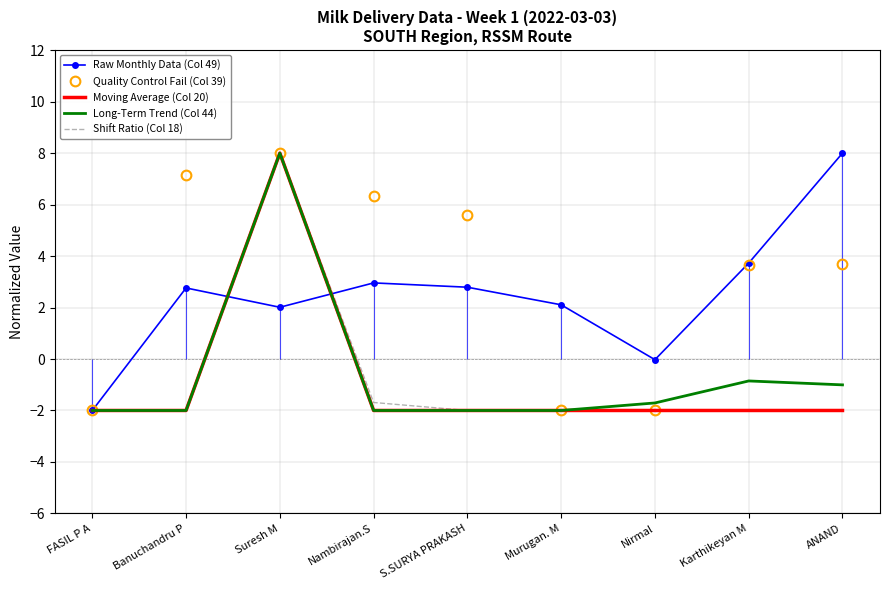

List the series in order of their peak value, lowest first.

Raw Monthly Data (Col 49), Quality Control Fail (Col 39), Moving Average (Col 20), Long-Term Trend (Col 44), Shift Ratio (Col 18)